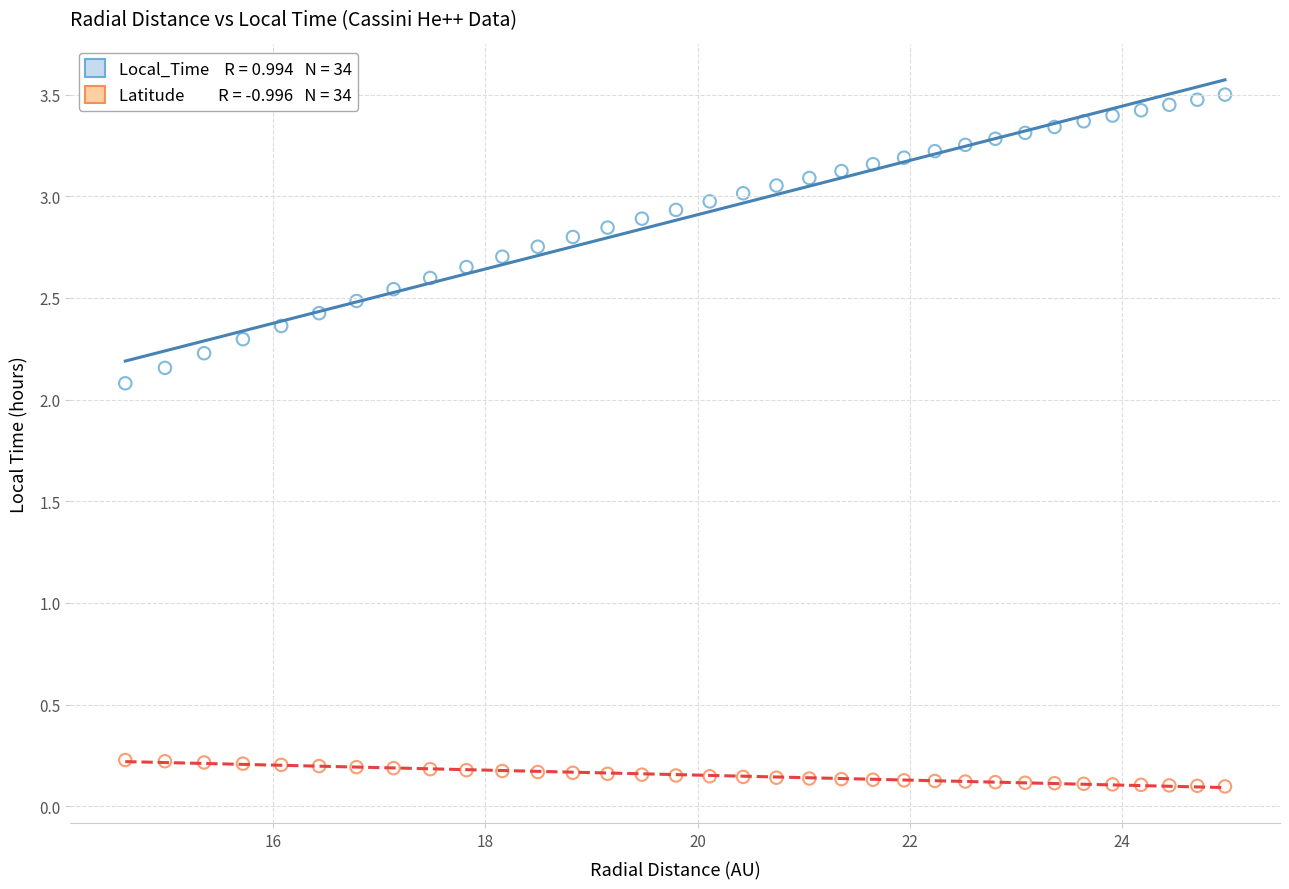

Across all data points, what is the range of Y values (max minus min)?

3.4